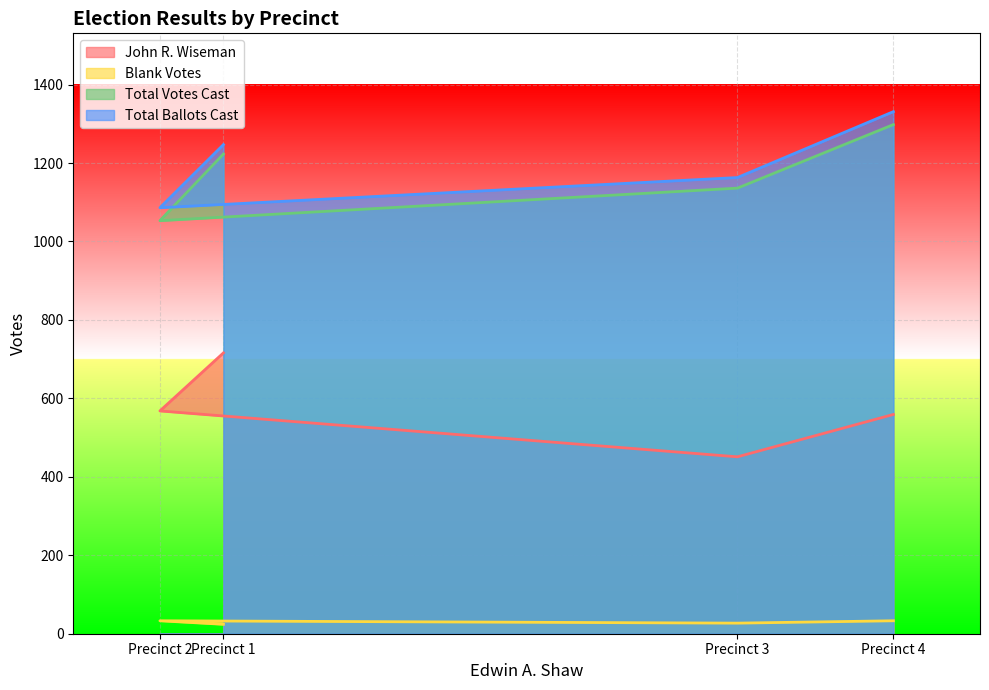

Between Precinct 2 and Precinct 1, which is larger?

Precinct 1